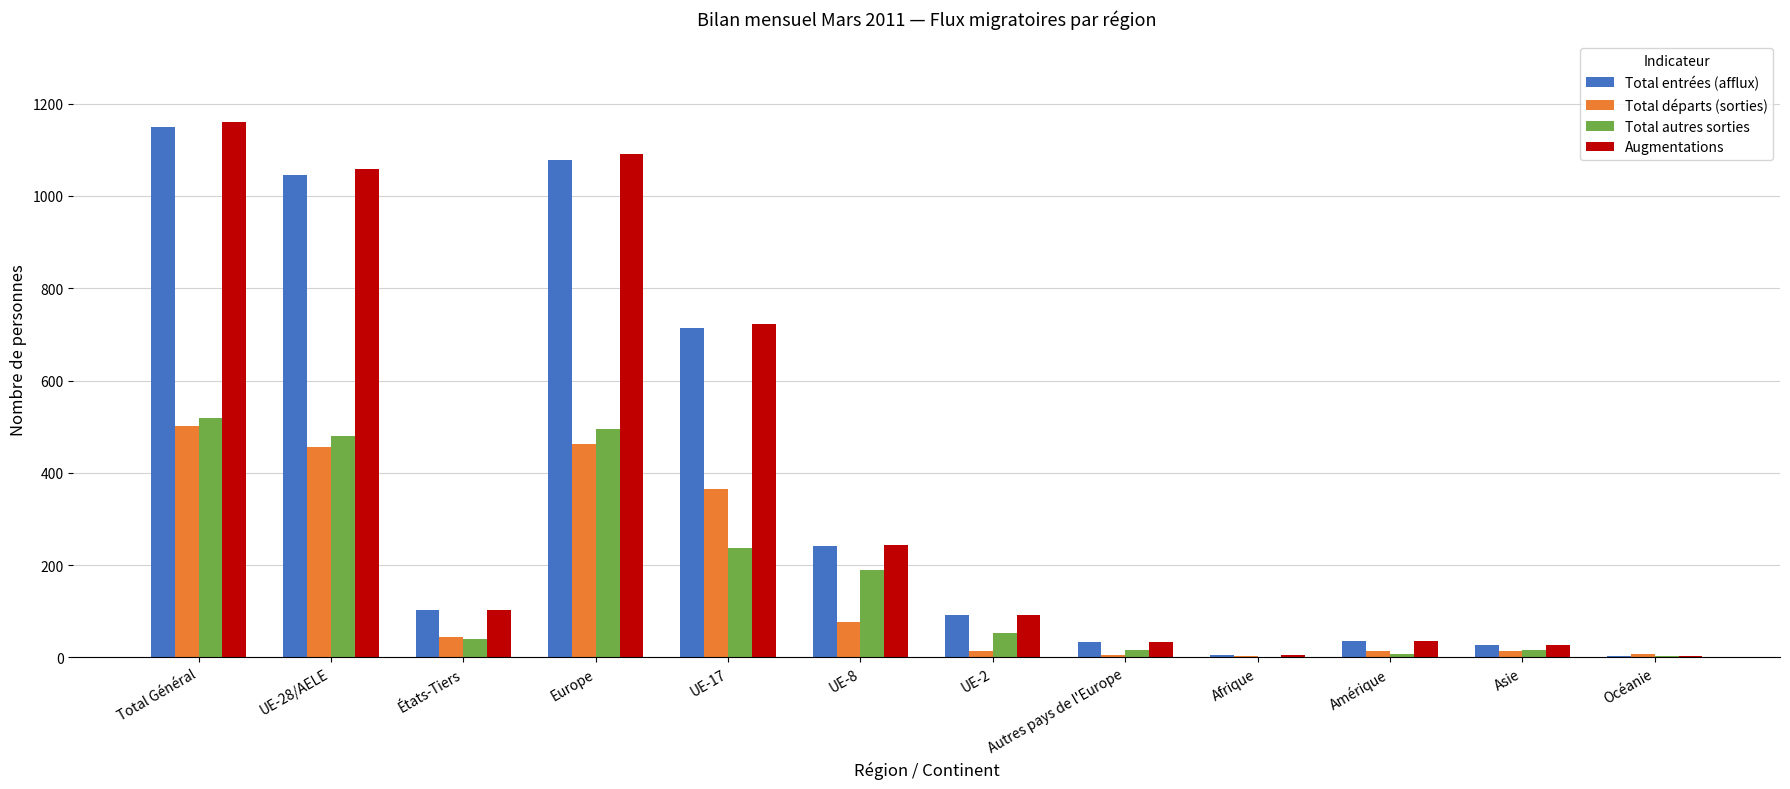

What is the sum of the Total autres sorties values at UE-8 and Asie?

204